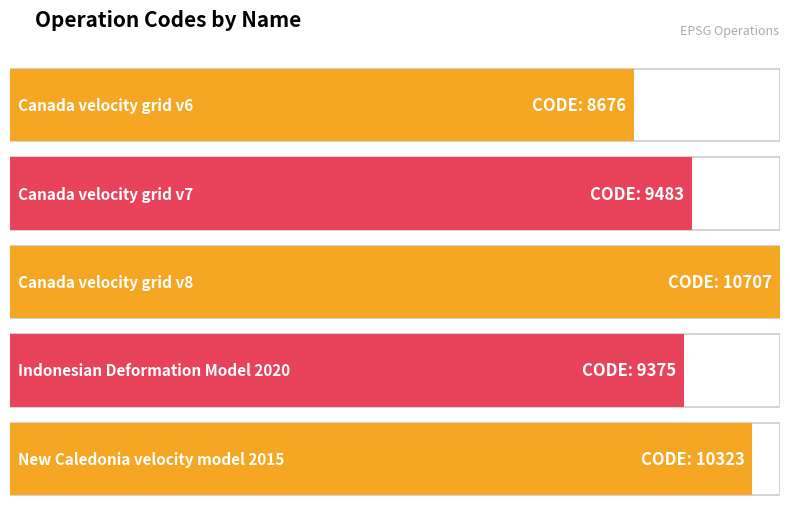

Where does the data first go above 9483?

Canada velocity grid v8